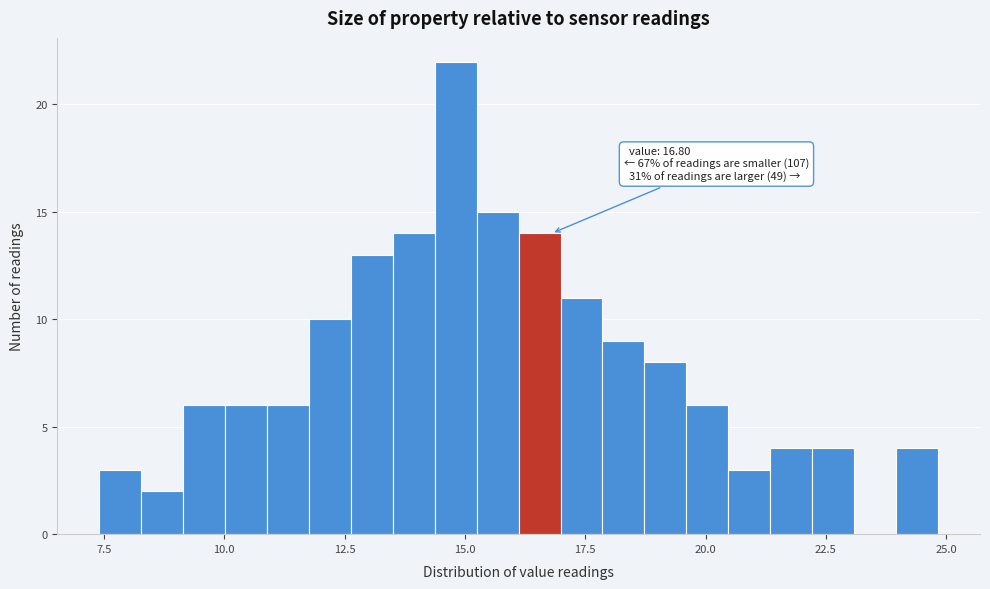

Around what value on the x-axis is the tallest bar? Give the approximate position of its centre, as read against the axis.

15.0